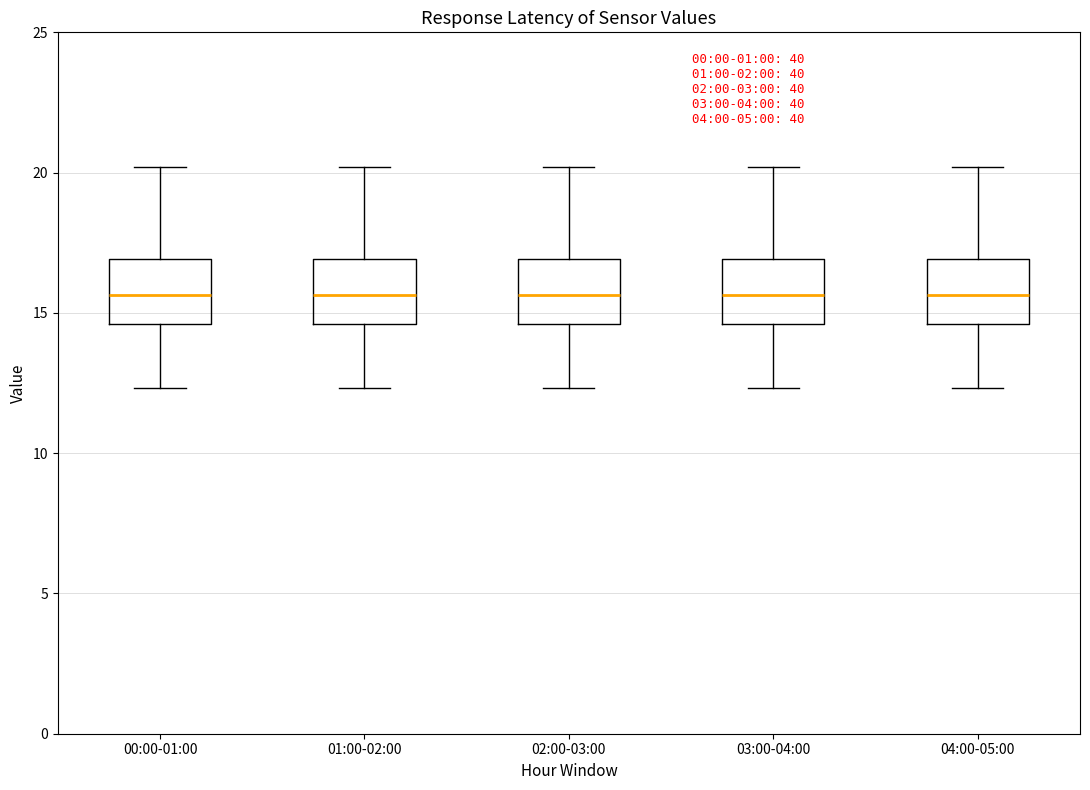

Reading left to right, transcribe this box plot: for each box, give where its median line is, the range the box spans, and where its two whiskers end, as read against the y-axis. The values are not printed on the chart, so give them approximately, as read against the axis.

00:00-01:00: median 15.5, box 14.5 to 17.0, whiskers 12.5 to 20.0
01:00-02:00: median 15.5, box 14.5 to 17.0, whiskers 12.5 to 20.0
02:00-03:00: median 15.5, box 14.5 to 17.0, whiskers 12.5 to 20.0
03:00-04:00: median 15.5, box 14.5 to 17.0, whiskers 12.5 to 20.0
04:00-05:00: median 15.5, box 14.5 to 17.0, whiskers 12.5 to 20.0